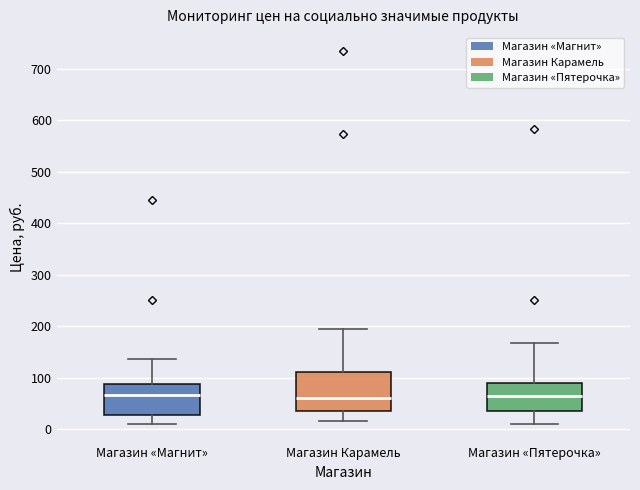

Where does the median line of the box for Магазин Карамель sit on the y-axis? The values are not printed on the chart, so give them approximately, as read against the axis.

60